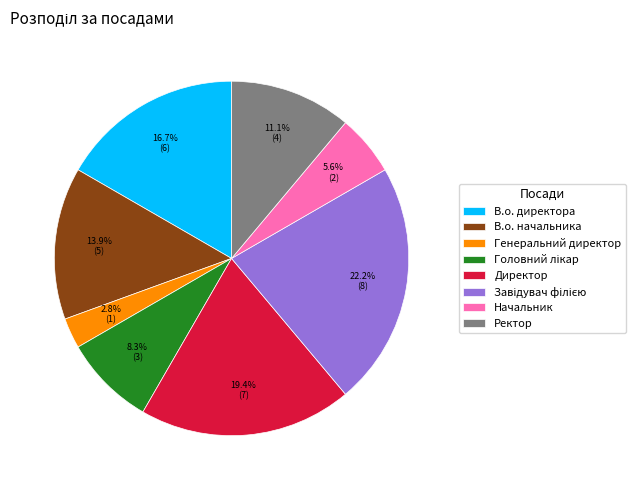

What is the smallest slice in the pie chart?

Генеральний директор